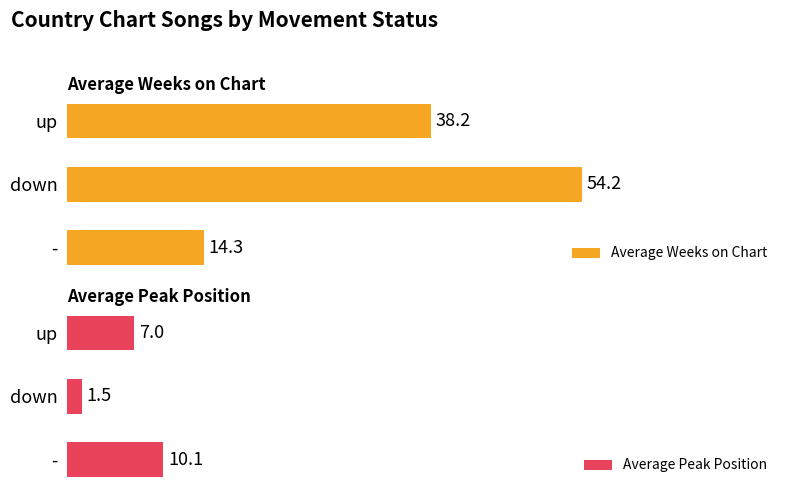

Rank the series by their average value, from lowest to highest.

Average Peak Position, Average Weeks on Chart